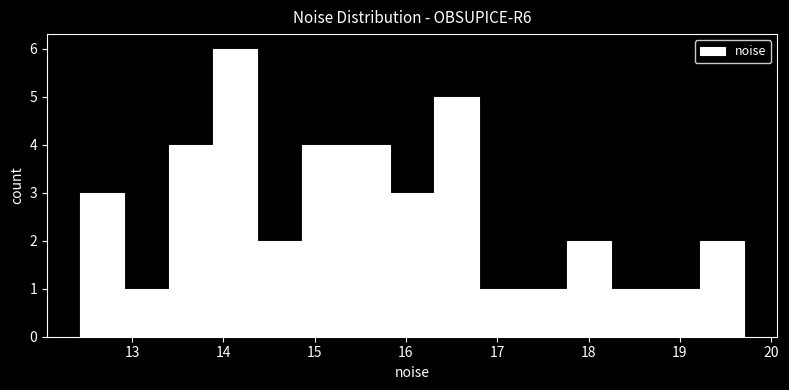

What is the height of the bar covering 17.3 to 17.8 on the x-axis? Neither the bar edges nor the heights are printed on the chart, so give them approximately, as read against the axes.

1